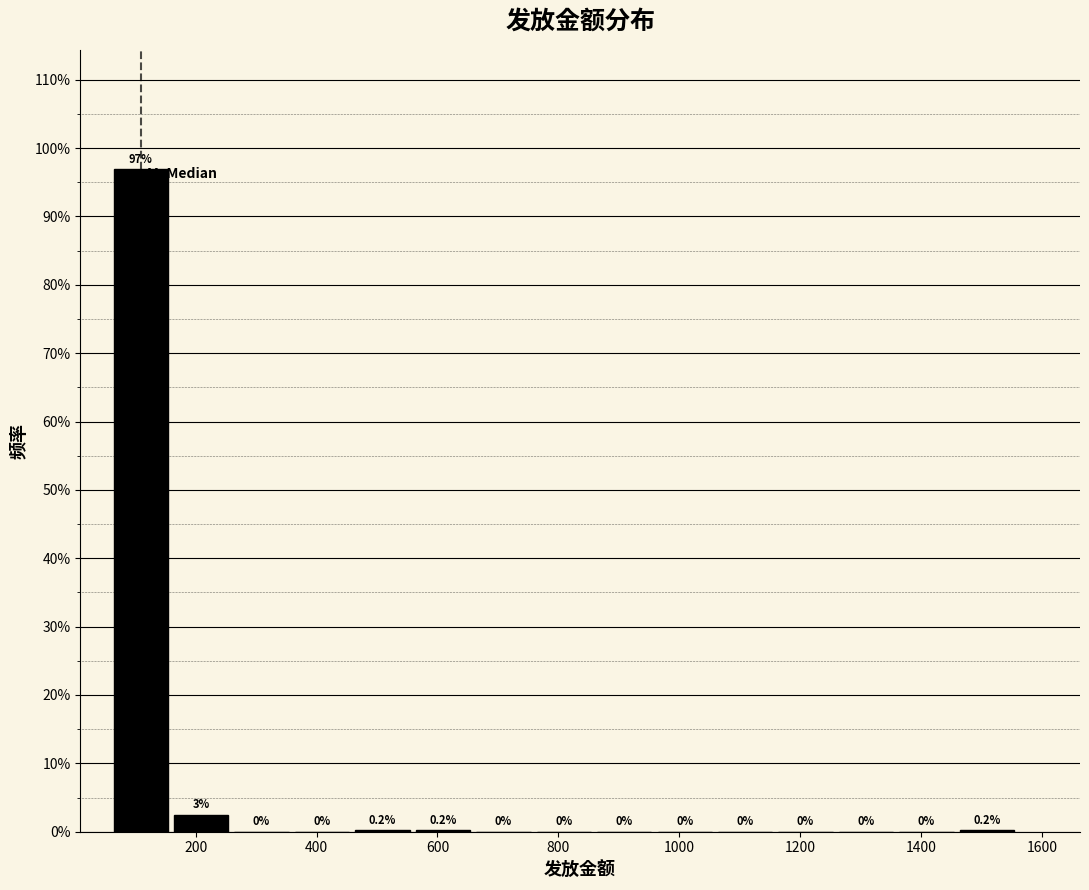

Which range on the x-axis has the tallest bar?

60 to 160